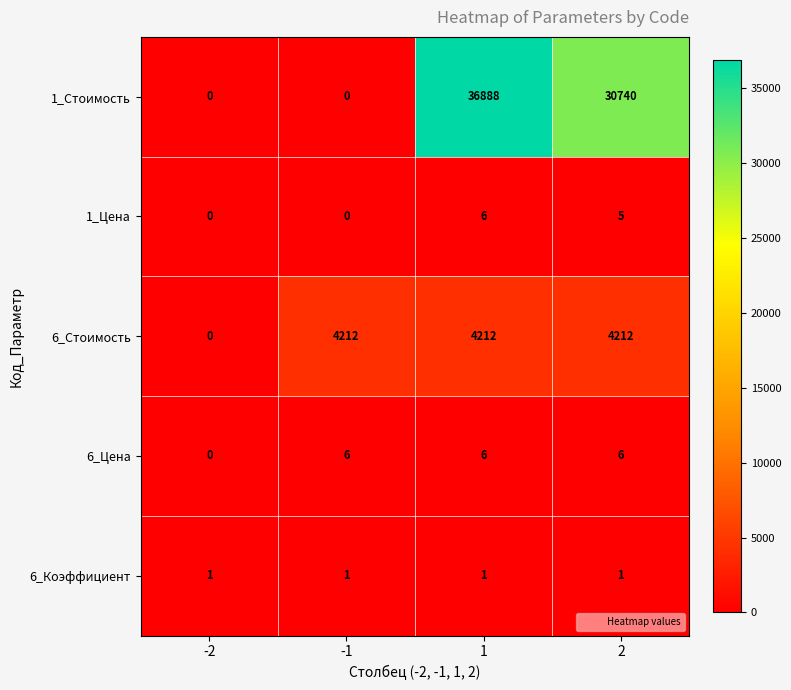

Which series has the widest spread of values?

1_Стоимость